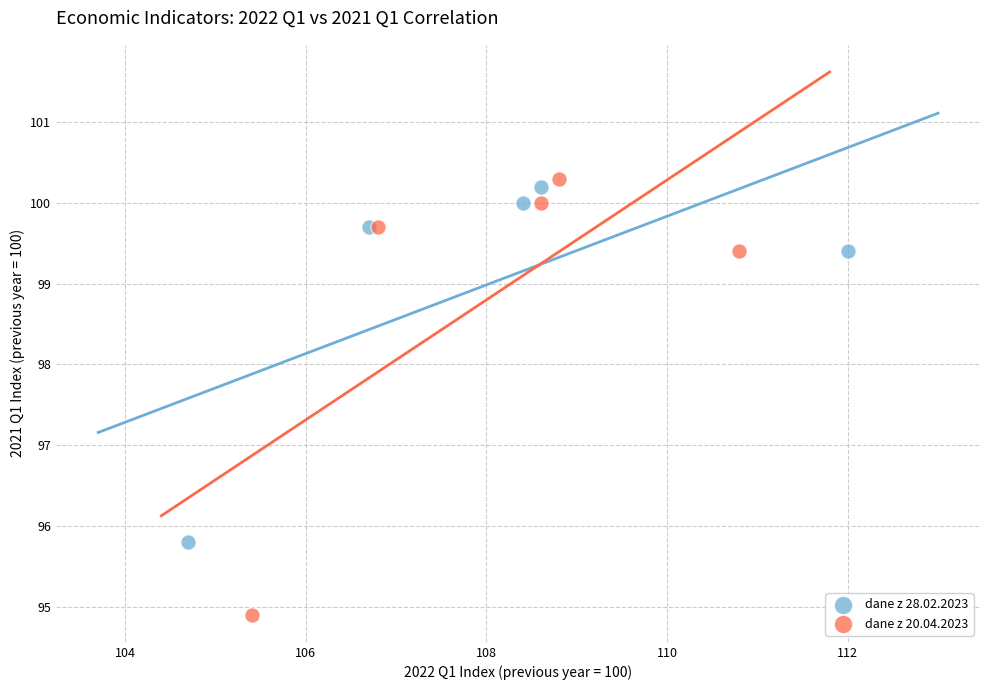

Which series contains the highest Y value?

dane z 20.04.2023